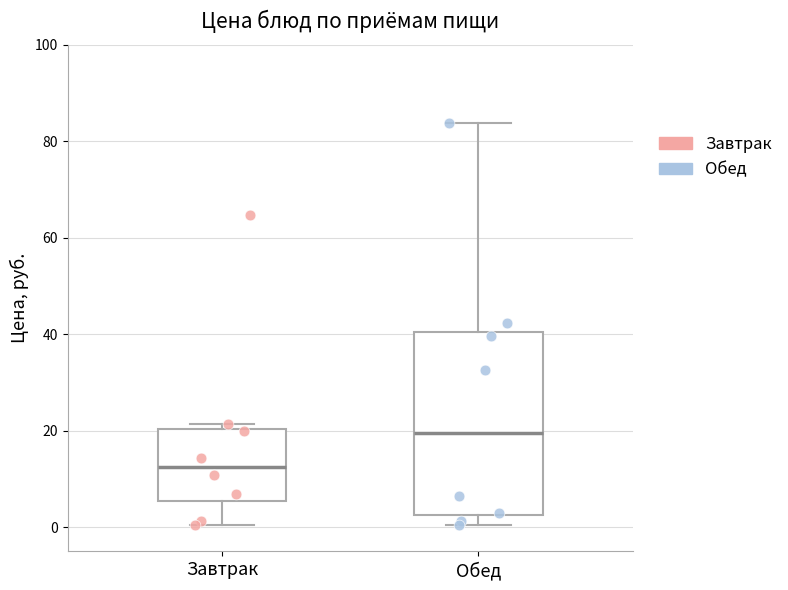

Reading left to right, transcribe this box plot: for each box, give where its median line is, the range the box spans, and where its two whiskers end, as read against the y-axis. The values are not printed on the chart, so give them approximately, as read against the axis.

Завтрак: median 12, box 6 to 20, whiskers 0 to 22
Обед: median 20, box 2 to 40, whiskers 0 to 84